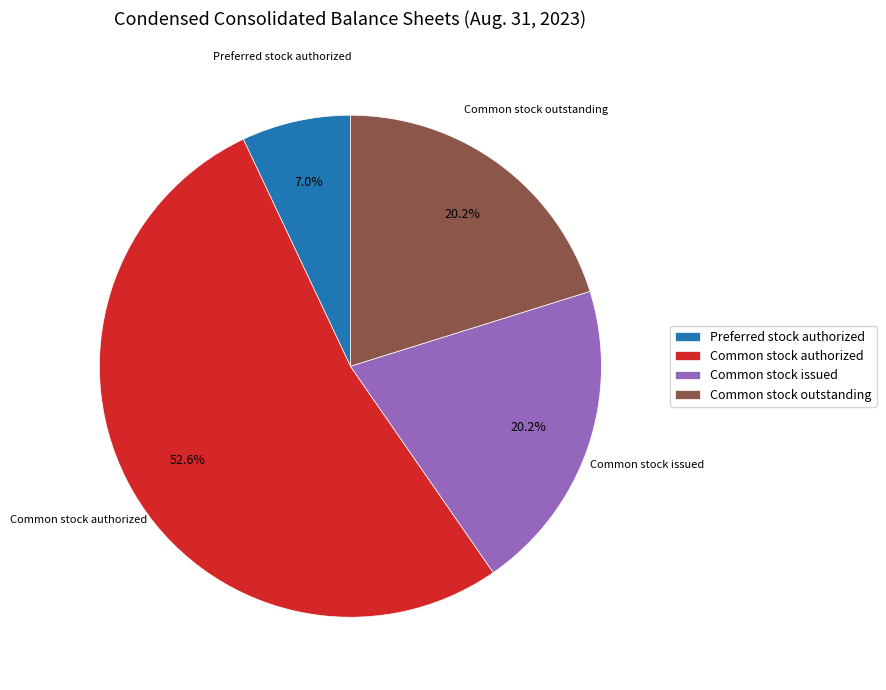

Is the sum of Common stock outstanding and Common stock issued greater than half?

No